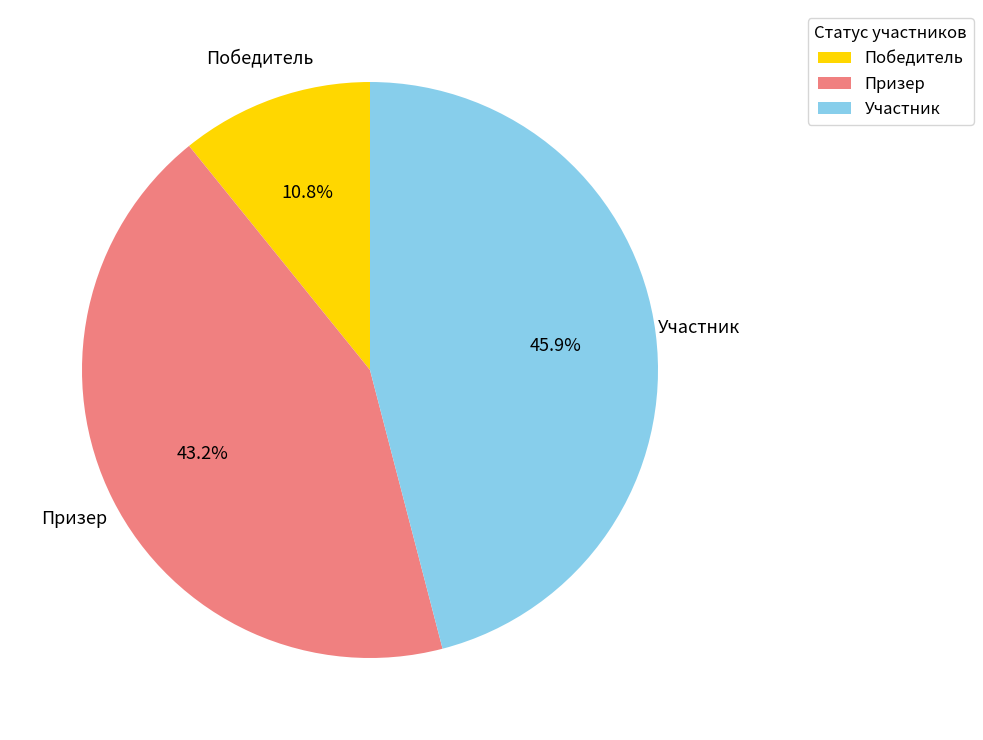

Between Участник and Победитель, which is larger?

Участник